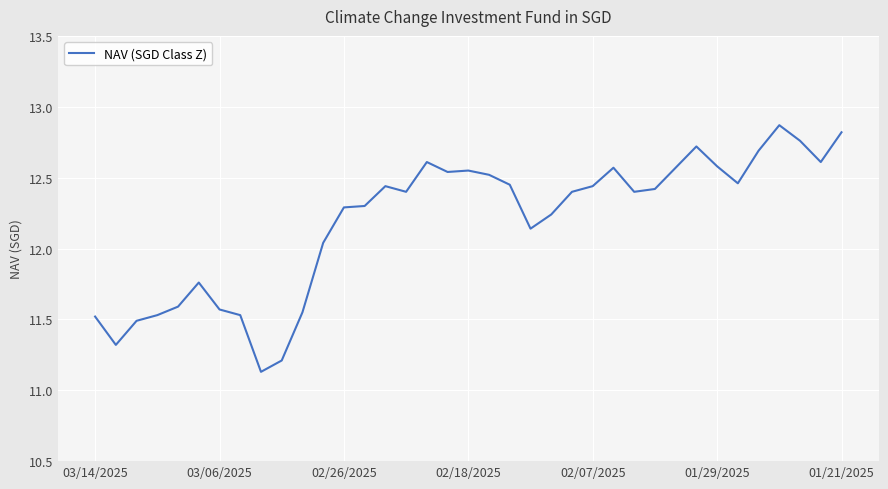

What is the difference between the maximum and minimum values?

1.7